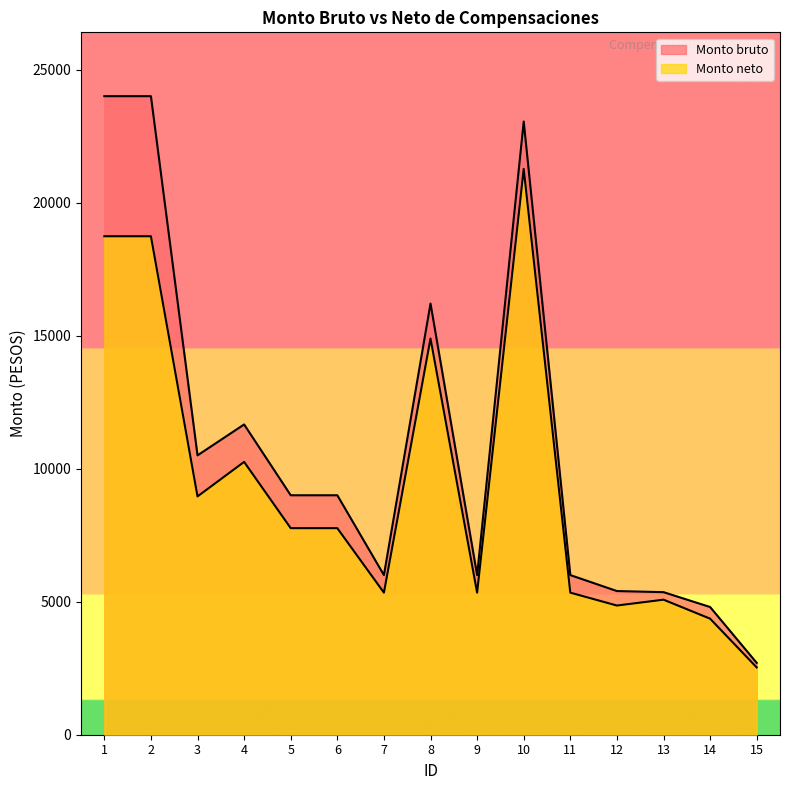

At how many categories does at least one series exceed 10402?

6